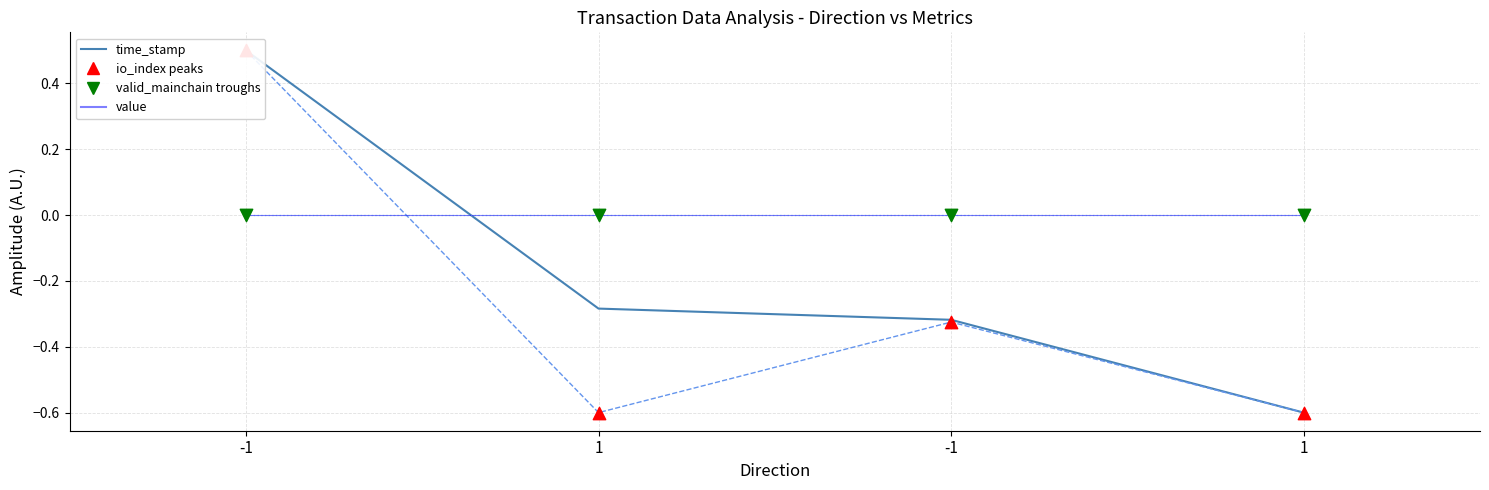

What is the total value across all series at -1?

1.5